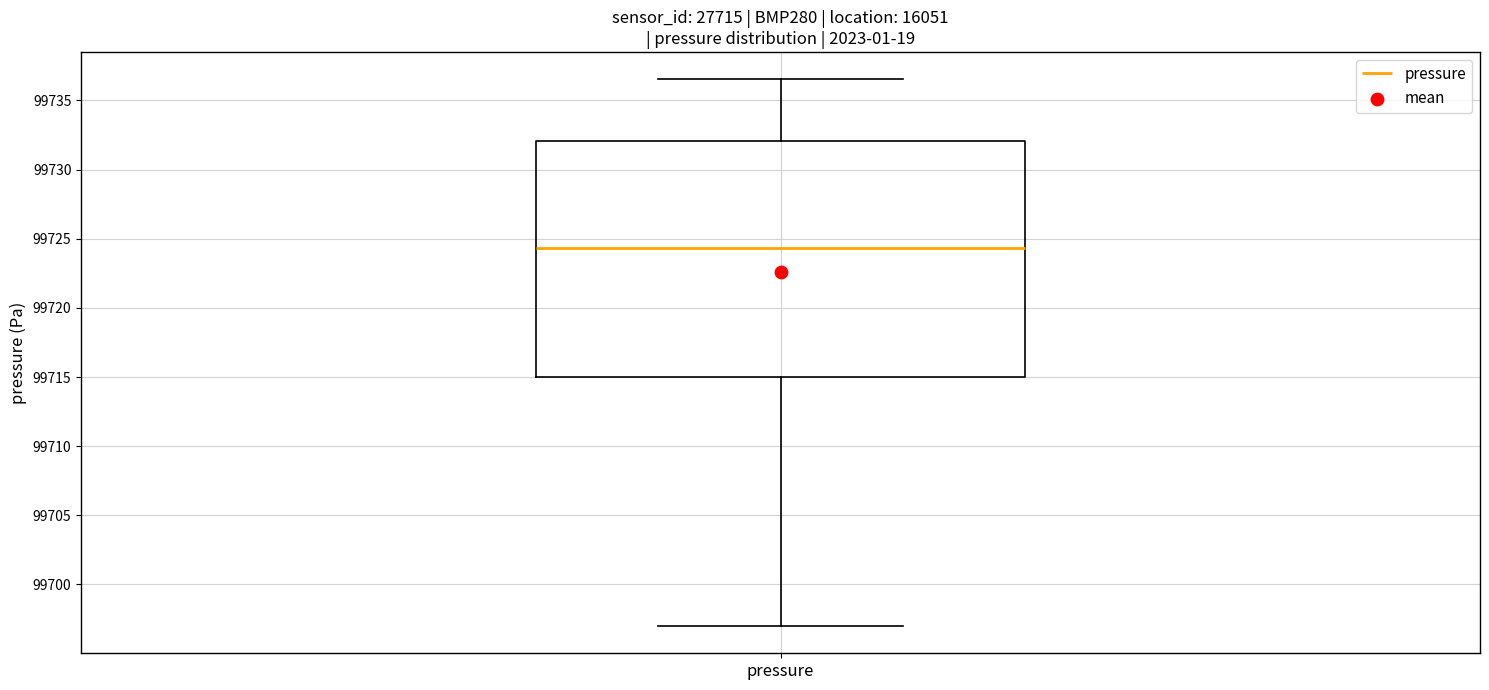

Where does the upper whisker of the box for pressure end on the y-axis? The values are not printed on the chart, so give them approximately, as read against the axis.

99736.5